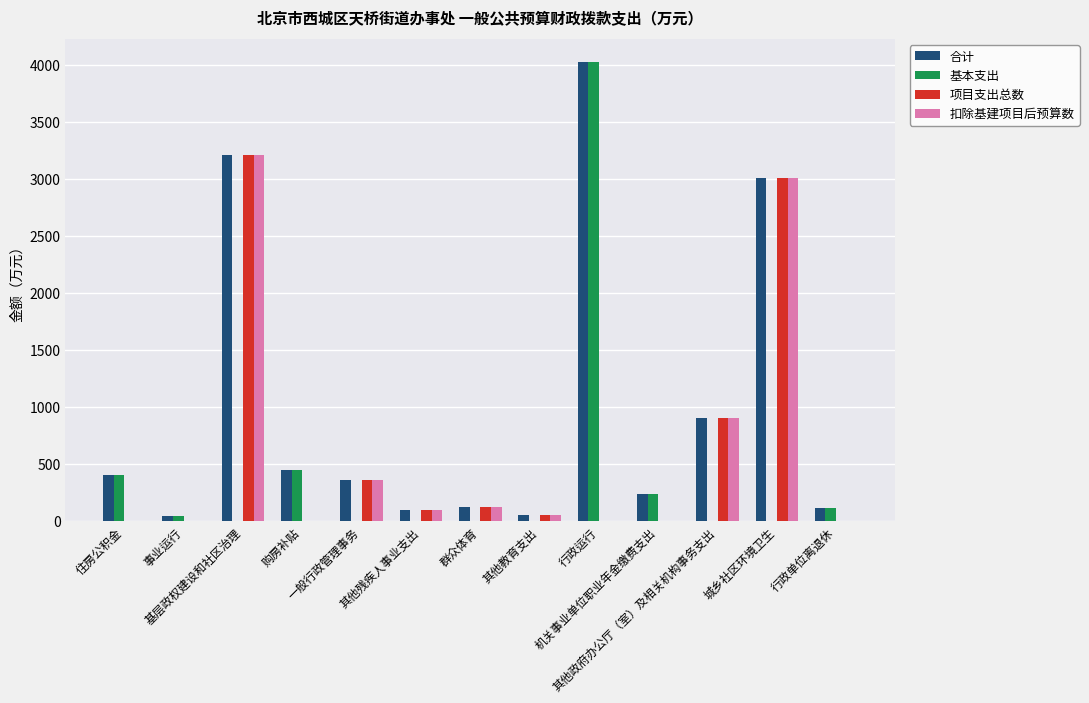

How many distinct data groups are displayed?

4